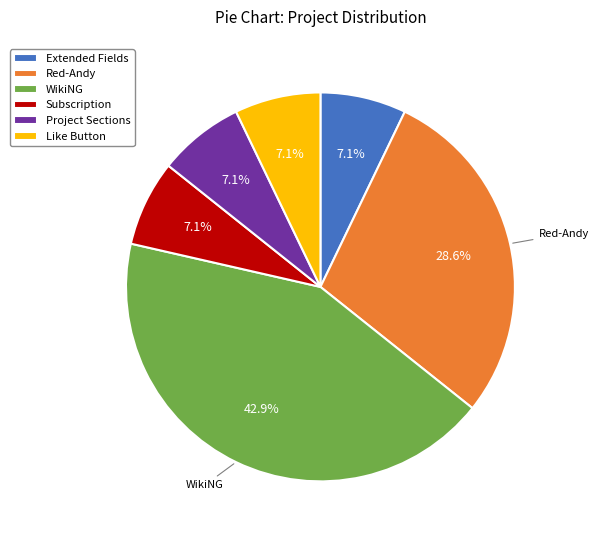

Is there any slice that represents more than half of the pie?

No